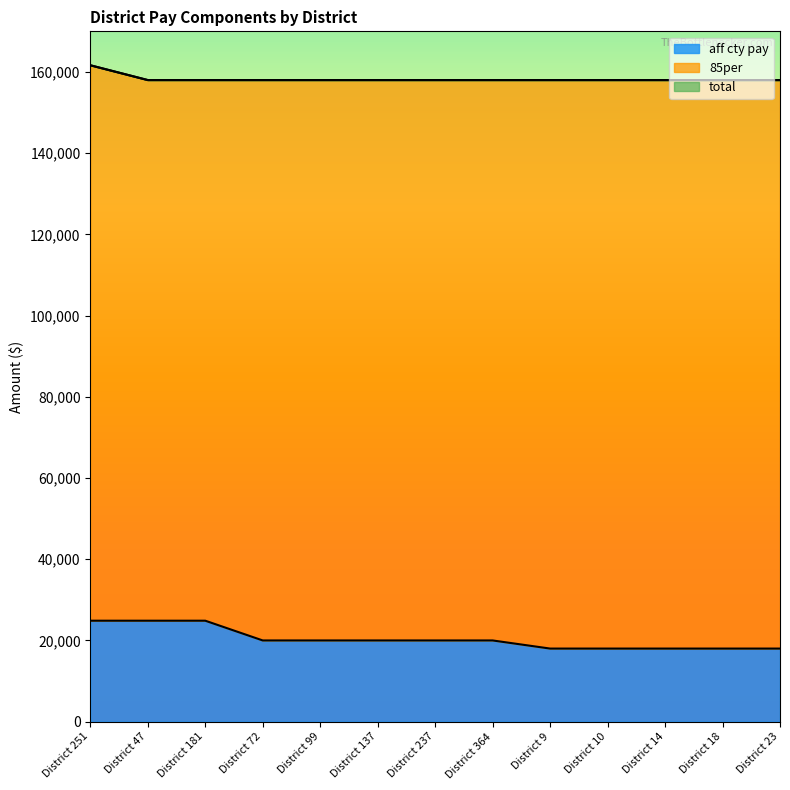

What is the lowest value of the aff cty pay series?

18000